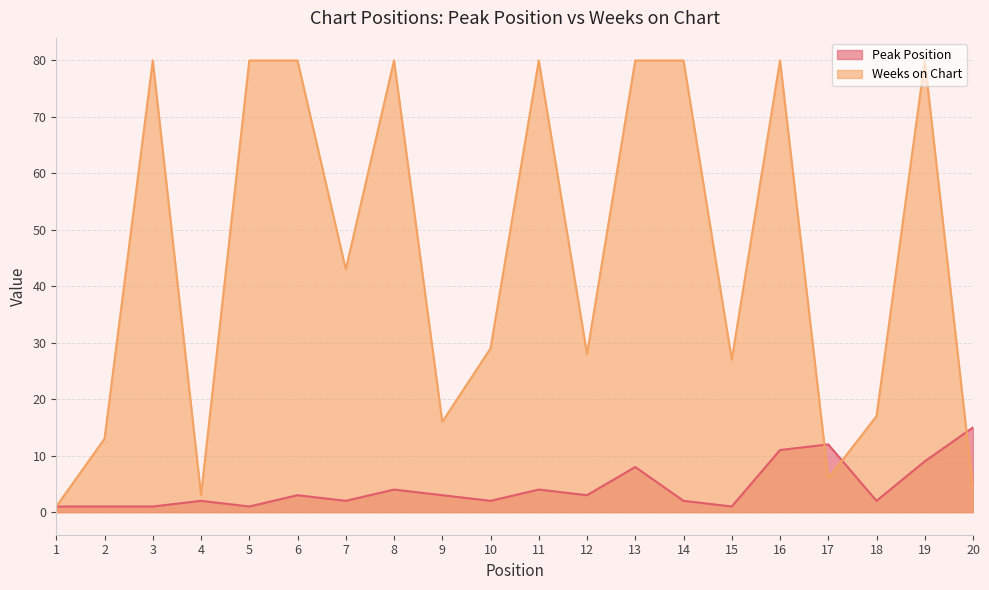

The Peak Position series shows 12 at 17. True or false?

True